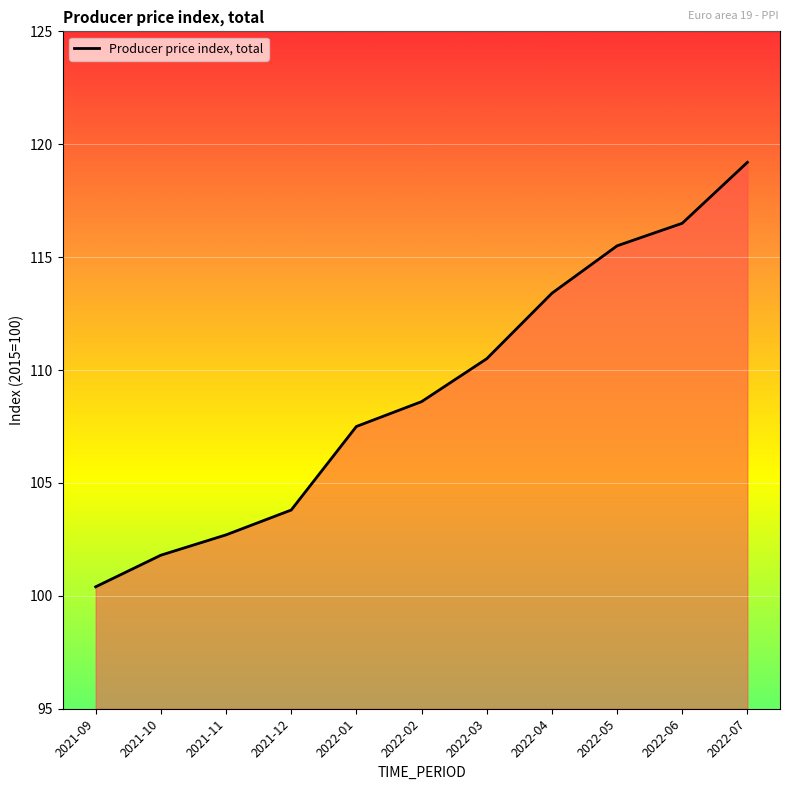

What is the difference between the values at 2022-05 and 2021-12?

11.7